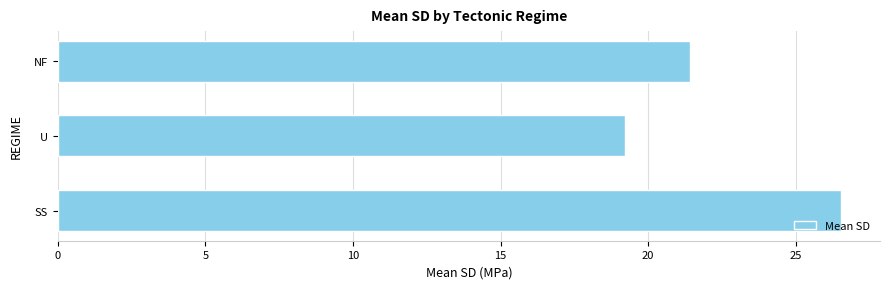

What is the greatest value displayed?

26.5